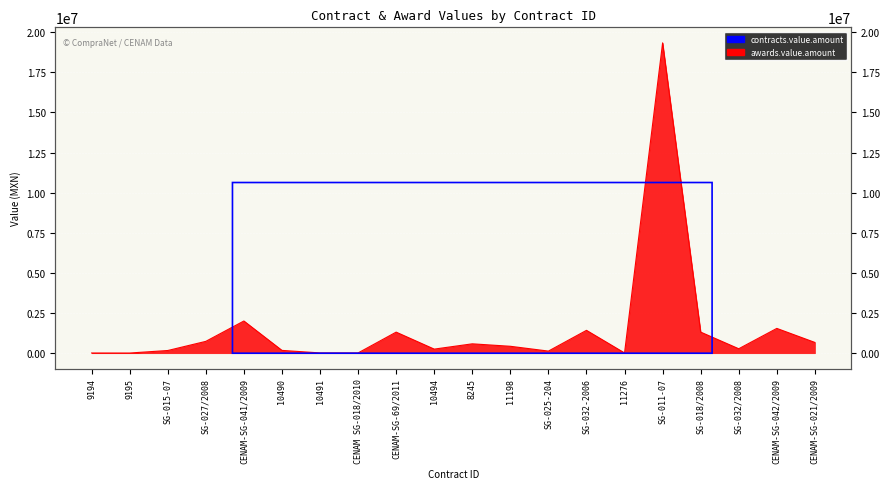

How many data points are less than 431131?

10